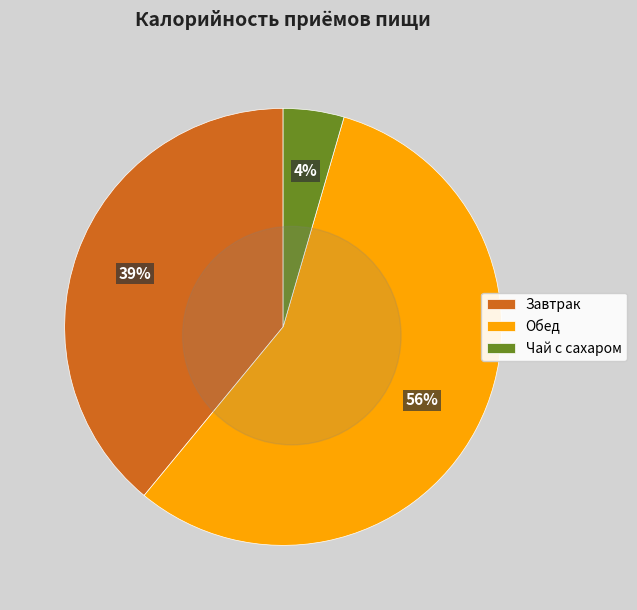

Rank the categories by value from lowest to highest.

Чай с сахаром, Завтрак, Обед